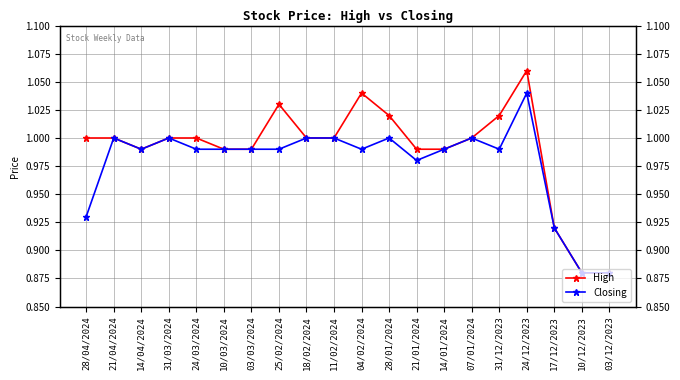

Reading left to right, list all the values displayed in this chart.

High: 28/04/2024=1.0	21/04/2024=1.0	14/04/2024=1.0	31/03/2024=1.0	24/03/2024=1.0	10/03/2024=1.0	03/03/2024=1.0	25/02/2024=1.0	18/02/2024=1.0	11/02/2024=1.0	04/02/2024=1.0	28/01/2024=1.0	21/01/2024=1.0	14/01/2024=1.0	07/01/2024=1.0	31/12/2023=1.0	24/12/2023=1.1	17/12/2023=0.9	10/12/2023=0.9	03/12/2023=0.9
Closing: 28/04/2024=0.9	21/04/2024=1.0	14/04/2024=1.0	31/03/2024=1.0	24/03/2024=1.0	10/03/2024=1.0	03/03/2024=1.0	25/02/2024=1.0	18/02/2024=1.0	11/02/2024=1.0	04/02/2024=1.0	28/01/2024=1.0	21/01/2024=1.0	14/01/2024=1.0	07/01/2024=1.0	31/12/2023=1.0	24/12/2023=1.0	17/12/2023=0.9	10/12/2023=0.9	03/12/2023=0.9